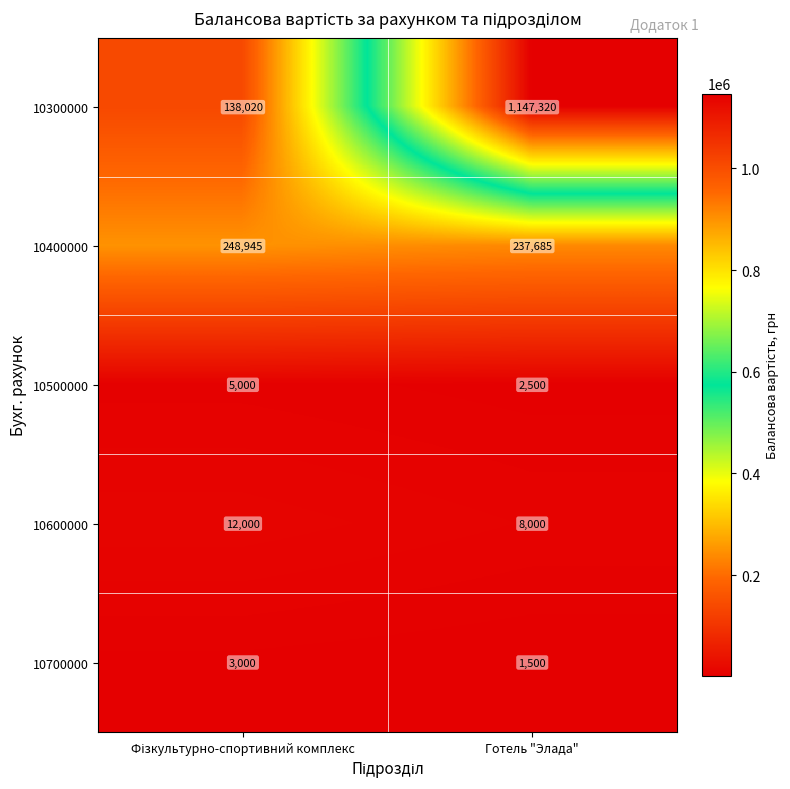

Rank the series by their maximum value, from lowest to highest.

10700000, 10500000, 10600000, 10400000, 10300000